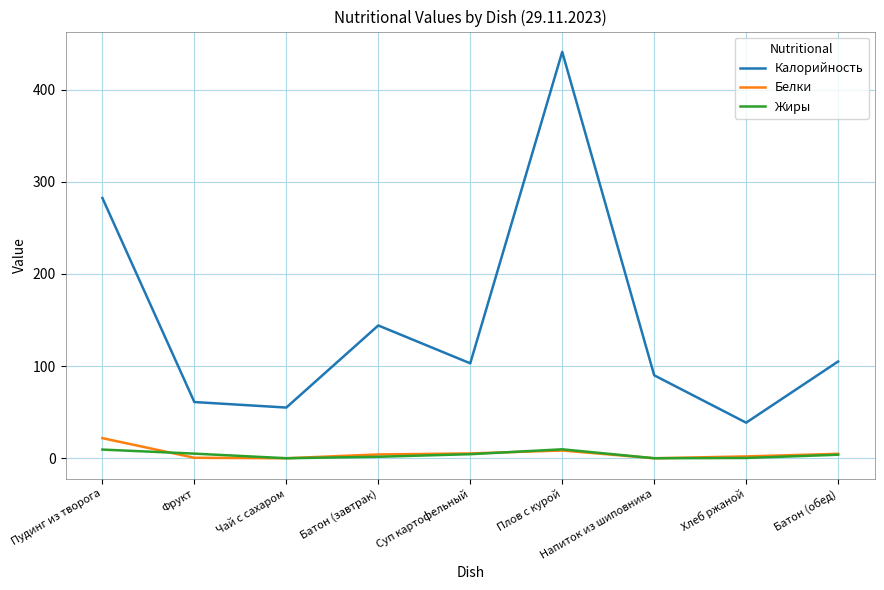

At which category is the sum across all series the highest?

Плов с курой